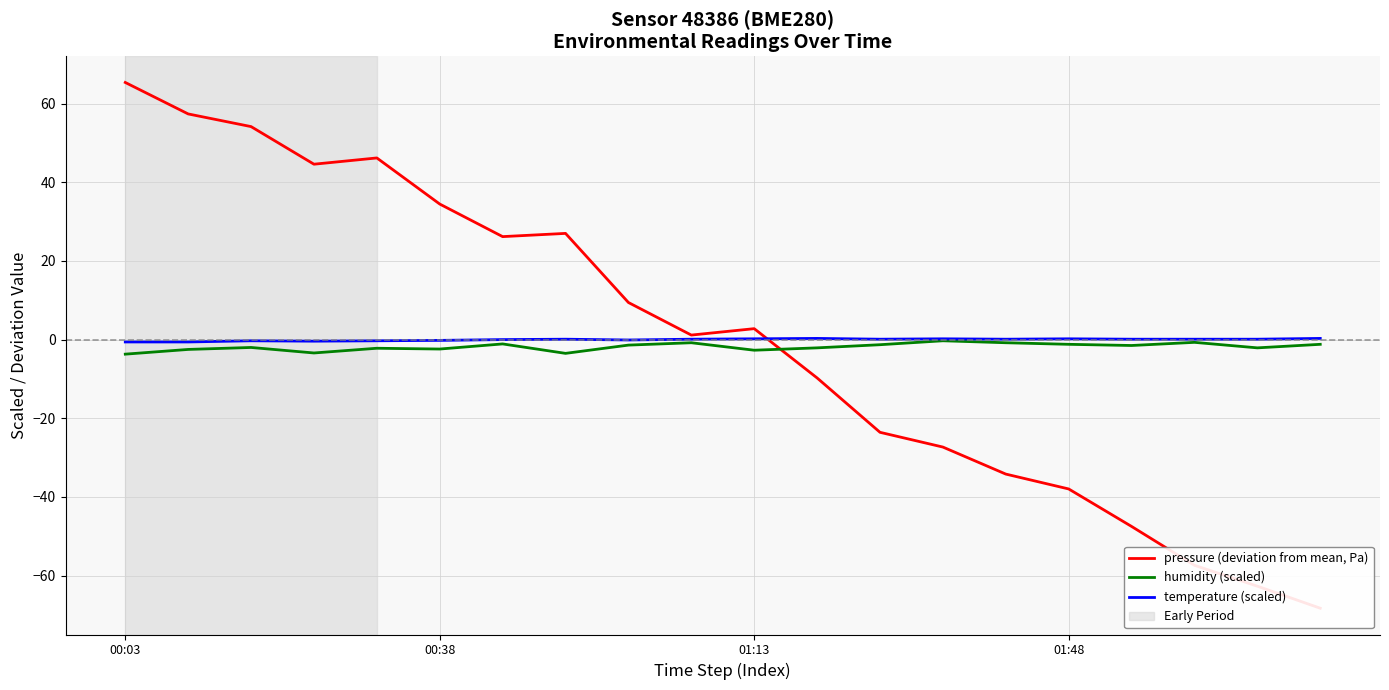

The value of pressure (deviation from mean, Pa) at 11 is -9.8. True or false?

True